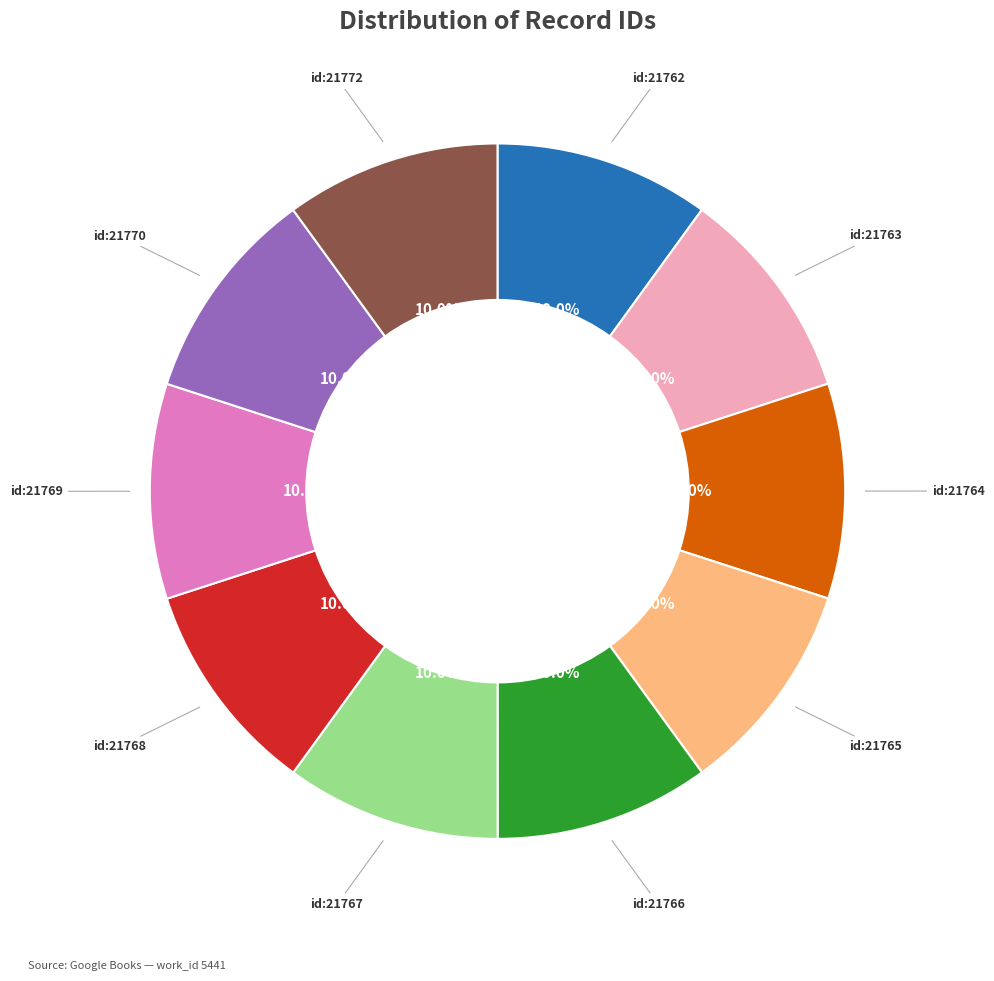

What is the ratio of the value at id:21770 to the value at id:21766?

1.0